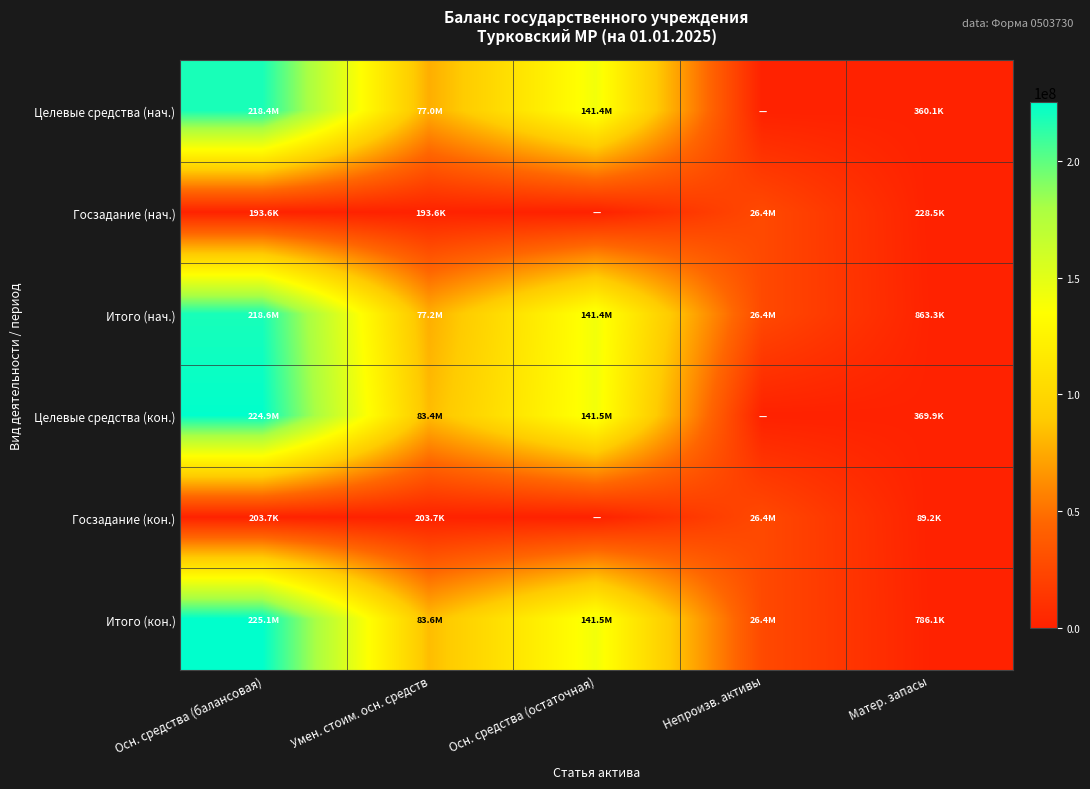

At how many categories does at least one series exceed 18048877?

4